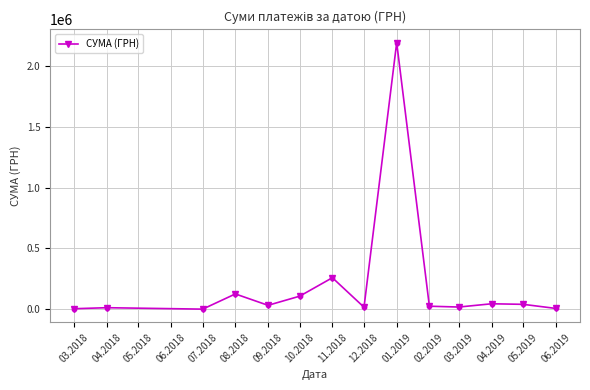

What is the change in value from 03.2018 to 04.2018?

+8374.3